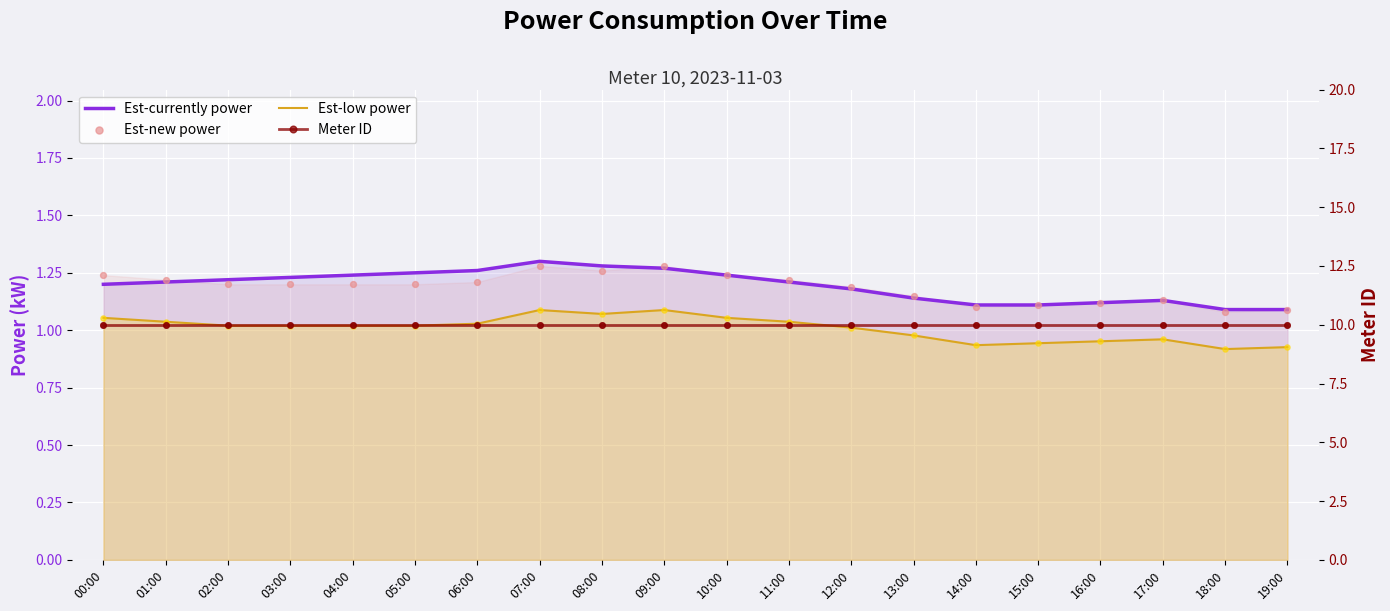

Which series has the widest spread of Y values?

Est-power-smooth